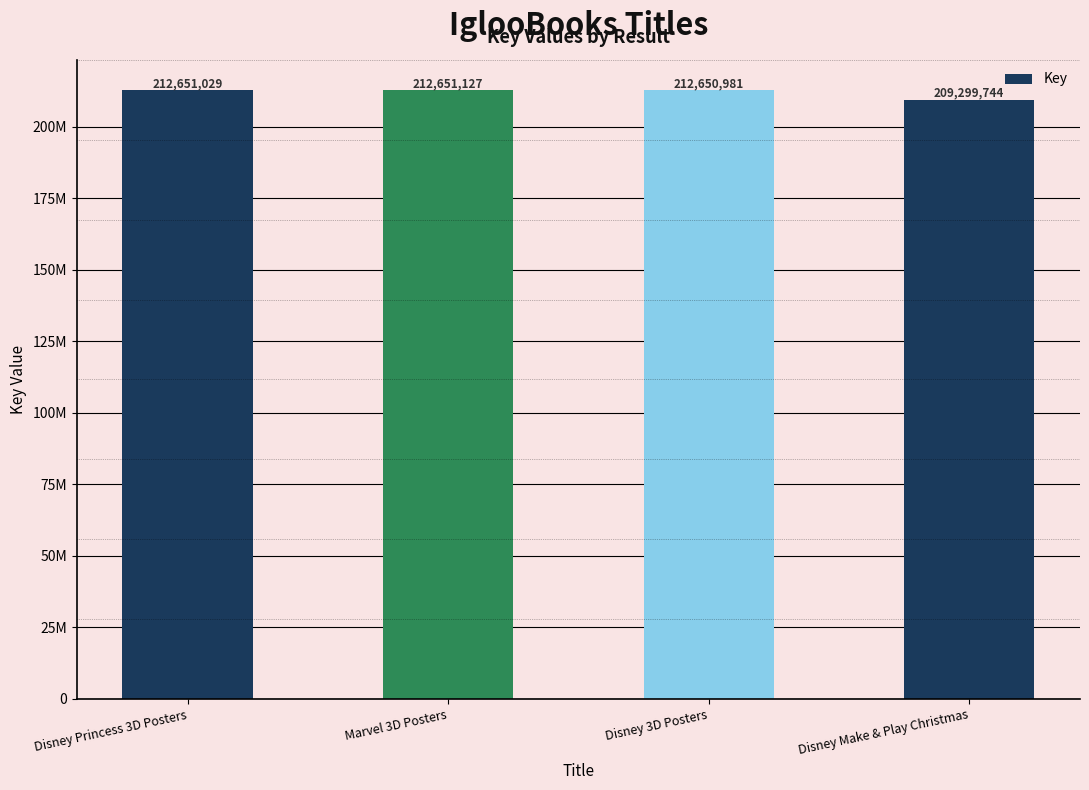

Does the chart contain any negative values?

No